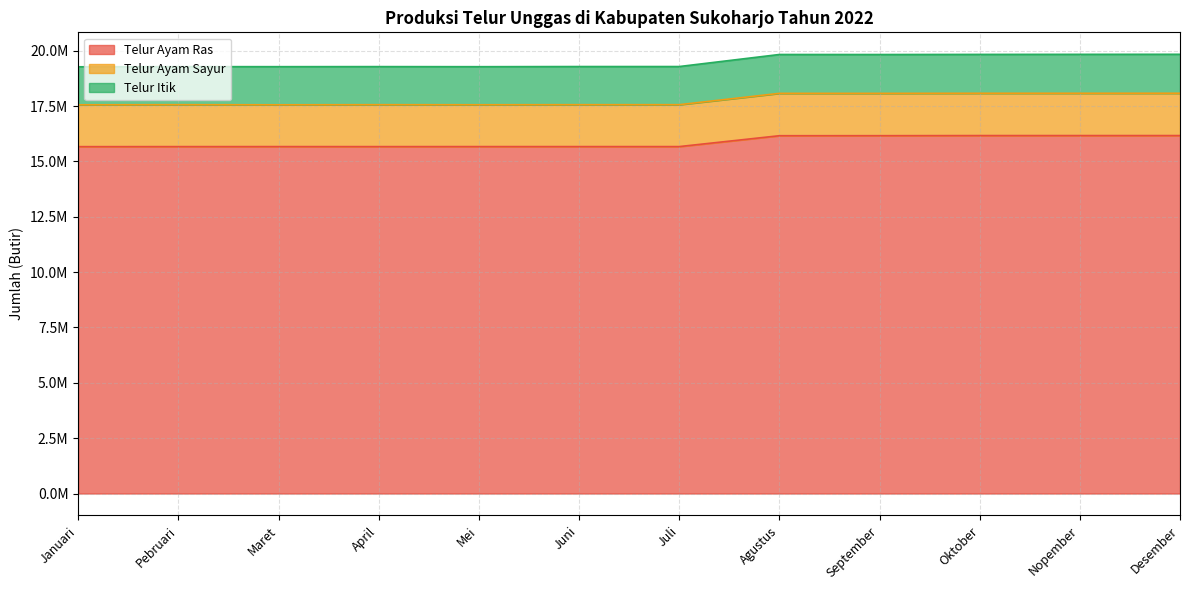

Is it true that Telur Itik equals 19283832 at Juli?

True